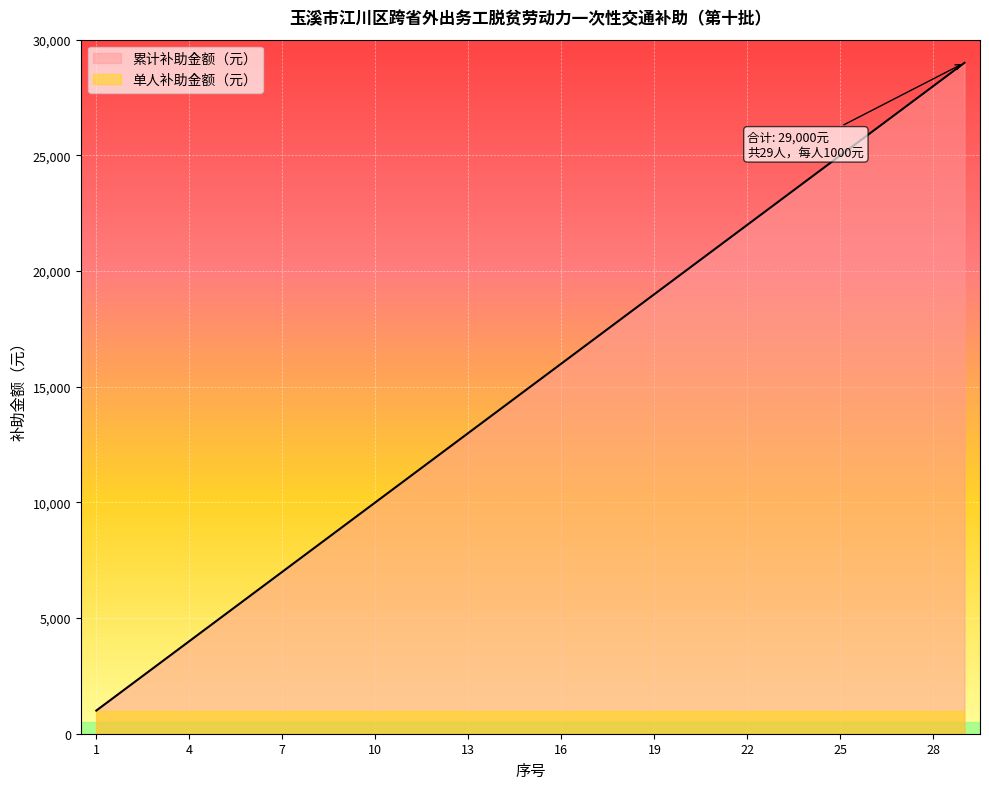

Count the number of categories in the chart.

29